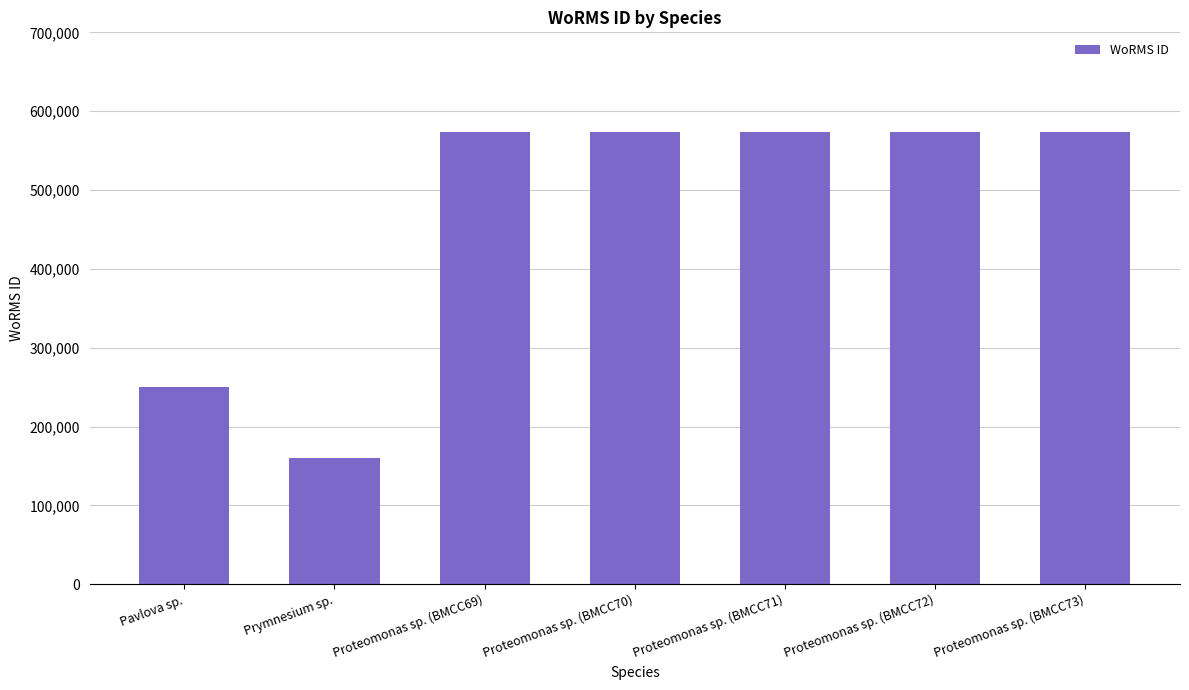

What is the value of the 1st bar from the left?

249731